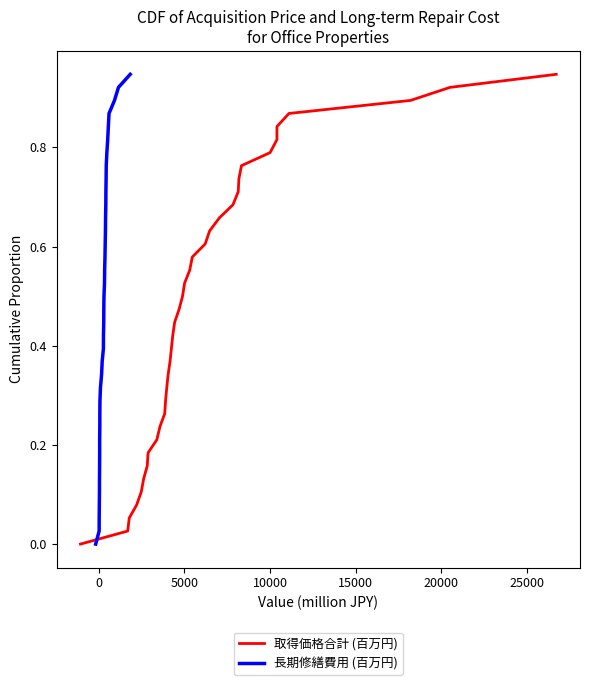

True or false: 取得価格合計 (百万円) and 長期修繕費用 (百万円) intersect in this chart.

False